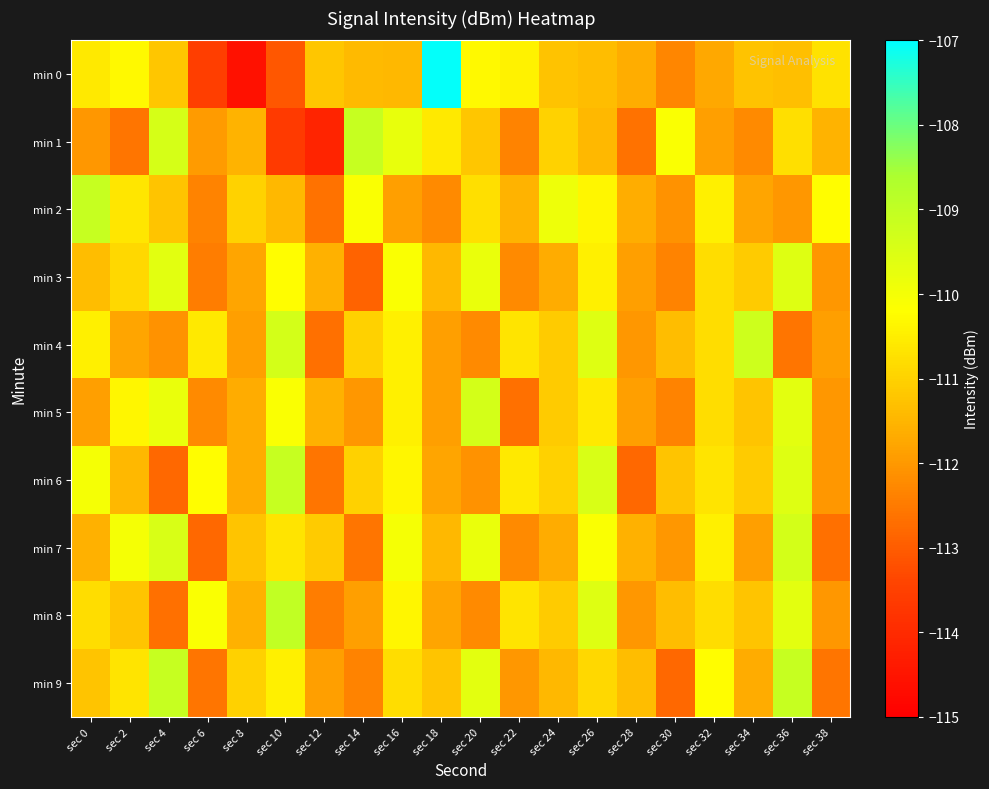

How many categories are shown in the chart?

20